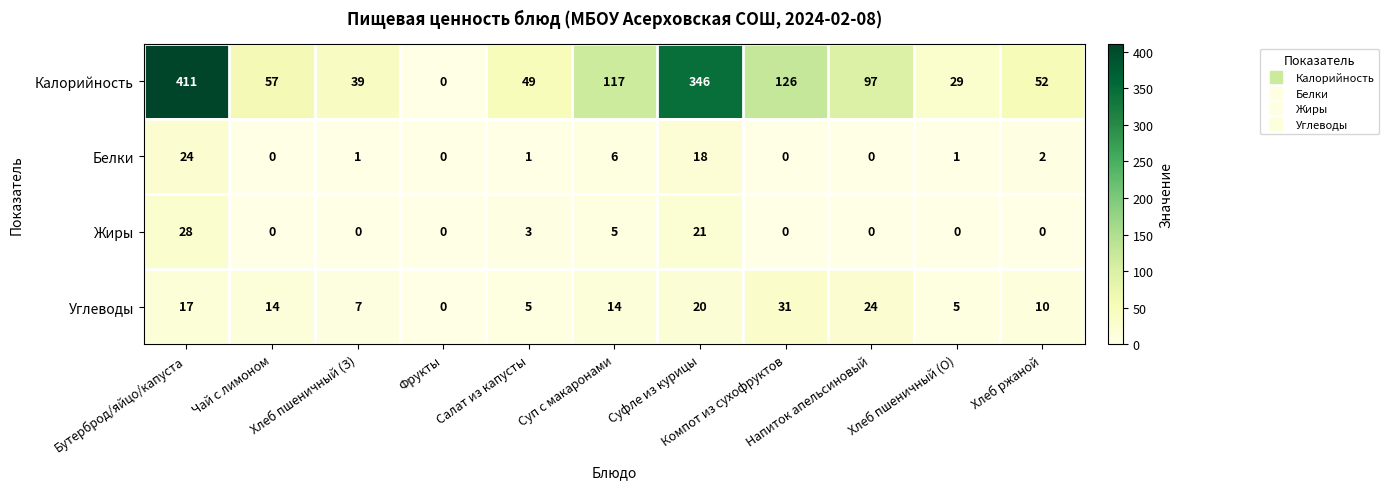

Count the number of data series in this chart.

4